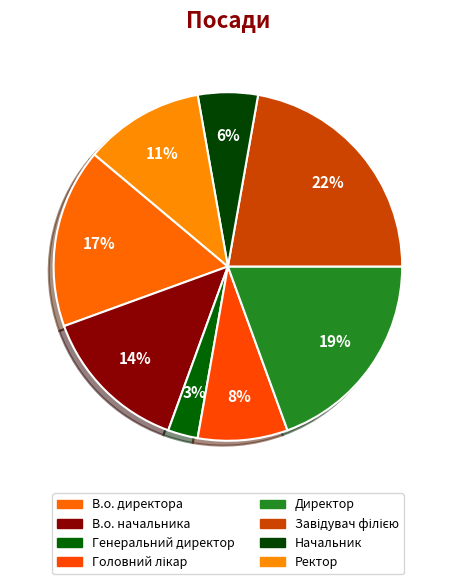

To the nearest percent, what portion does Директор represent?

19%